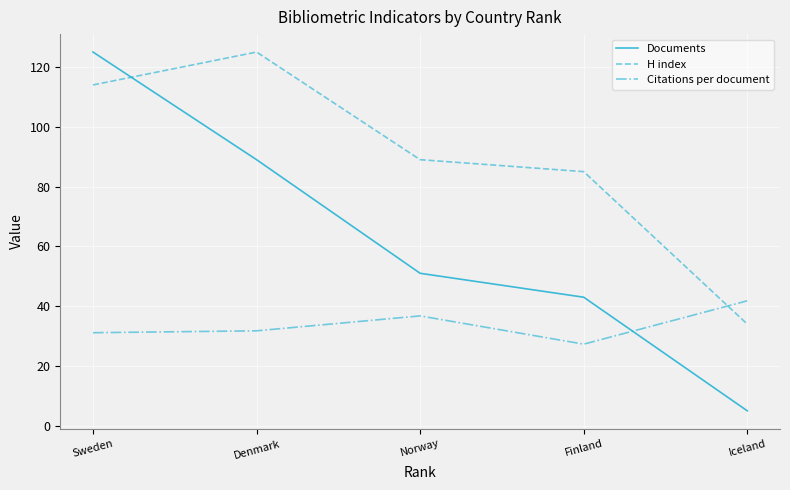

Reading right to left, what are all the values shown in this chart?

Documents: 5.0	43.0	51.0	89.0	125.0
H index: 34.0	85.0	89.0	125.0	114.0
Citations per document: 41.8	27.3	36.8	31.8	31.1